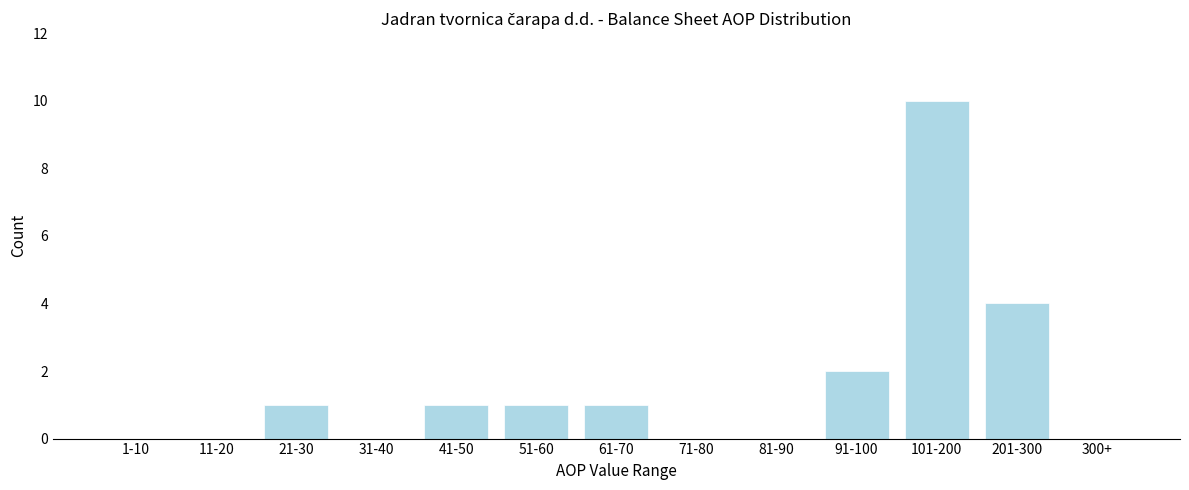

Reading left to right, list all the values displayed in this chart.

1-10=0	11-20=0	21-30=1	31-40=0	41-50=1	51-60=1	61-70=1	71-80=0	81-90=0	91-100=2	101-200=10	201-300=4	300+=0